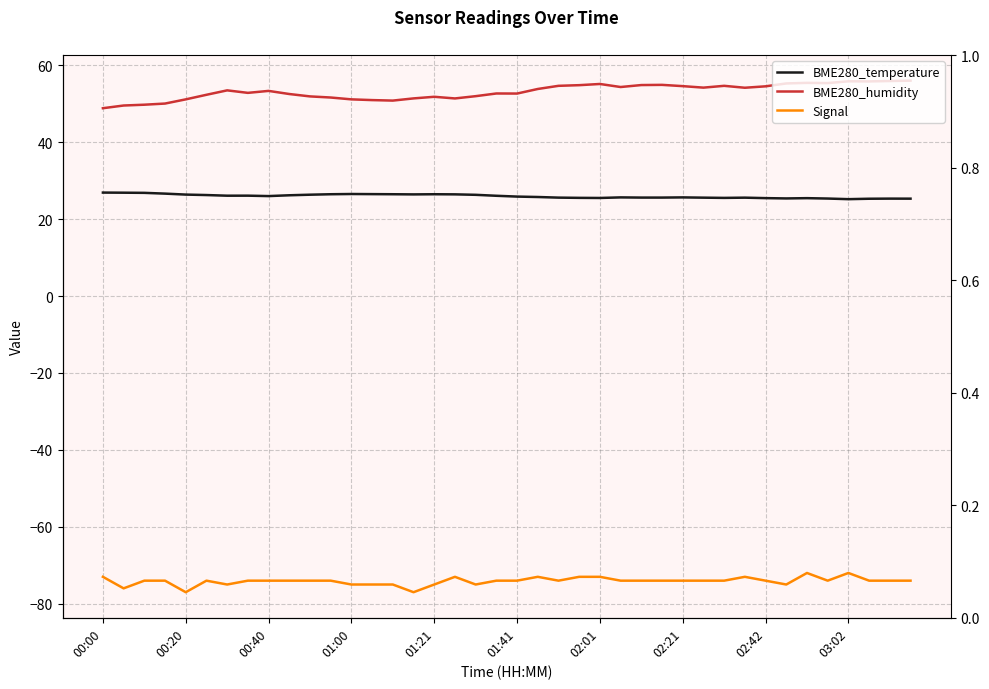

What is the difference between the highest and lowest values at 03:12?

129.9